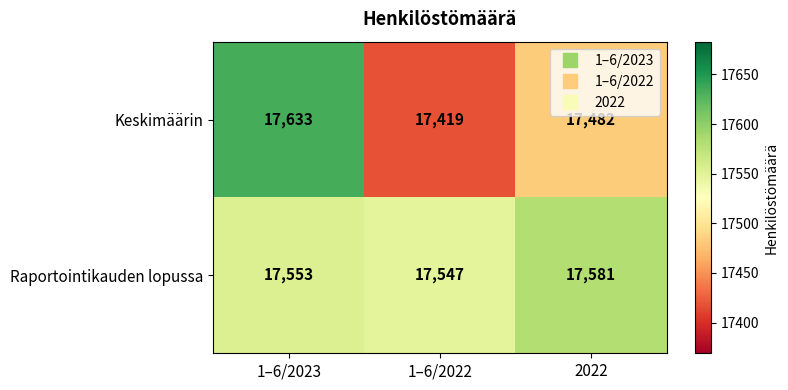

What is the sum of the Keskimäärin values at 2022 and 1–6/2023?

35115